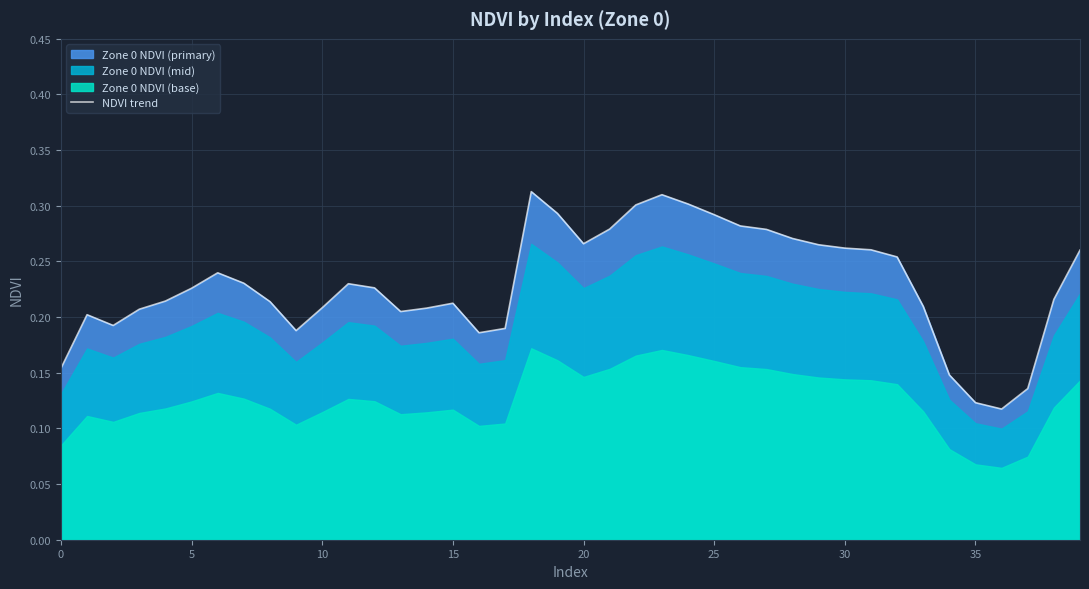

Count the values in the range 0 to 1.

40